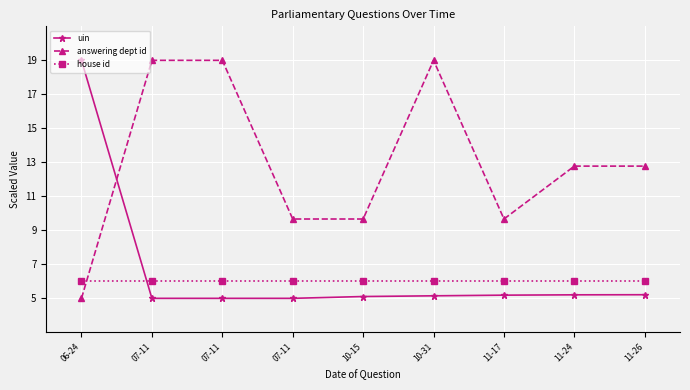

The uin series shows 5.0 at 07-11. True or false?

True